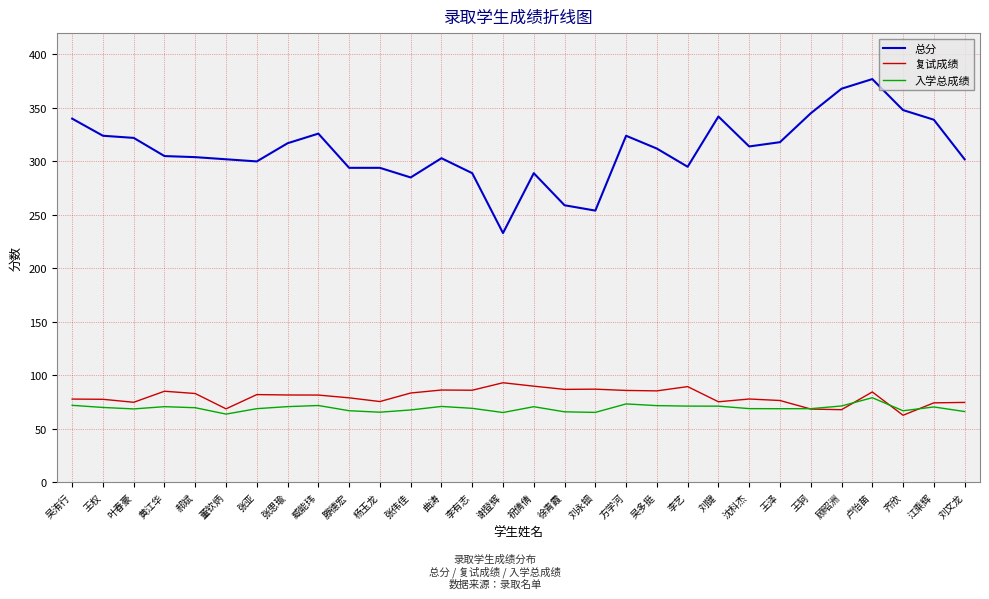

Is it true that 总分 equals 305.0 at 黄江华?

True